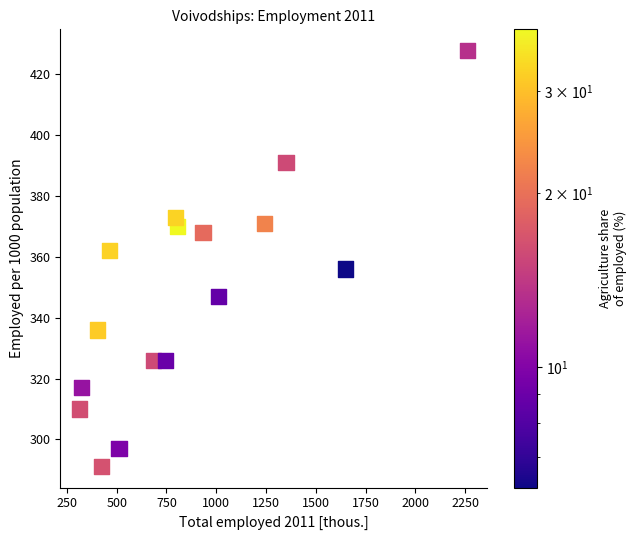

What is the range of Y values (max minus min)?

137